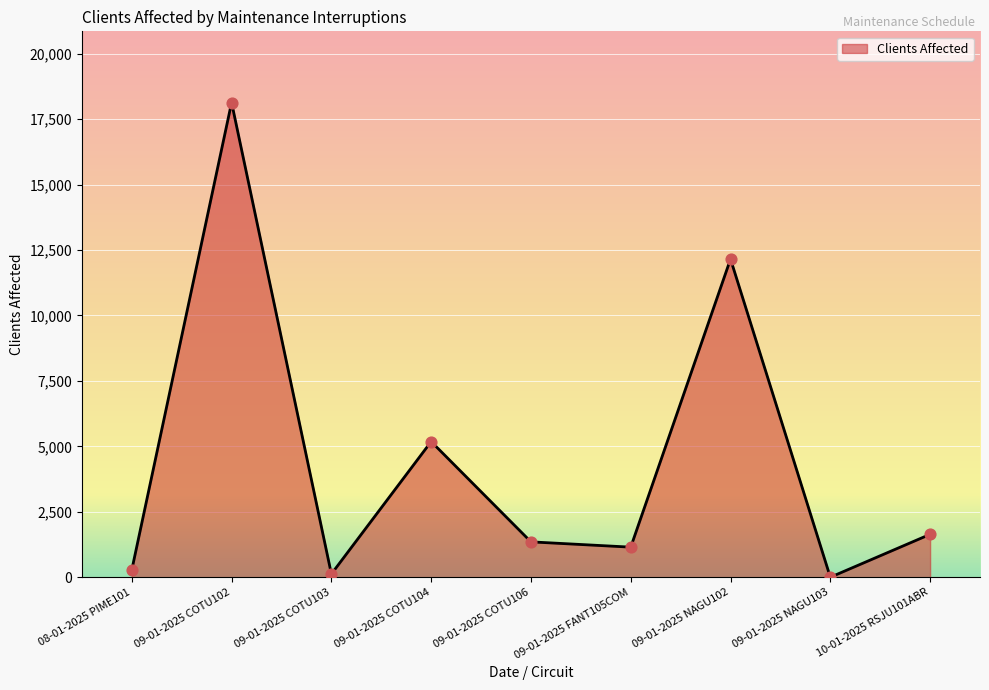

What is the ratio of the value at 09-01-2025 COTU102 to the value at 08-01-2025 PIME101?

64.8